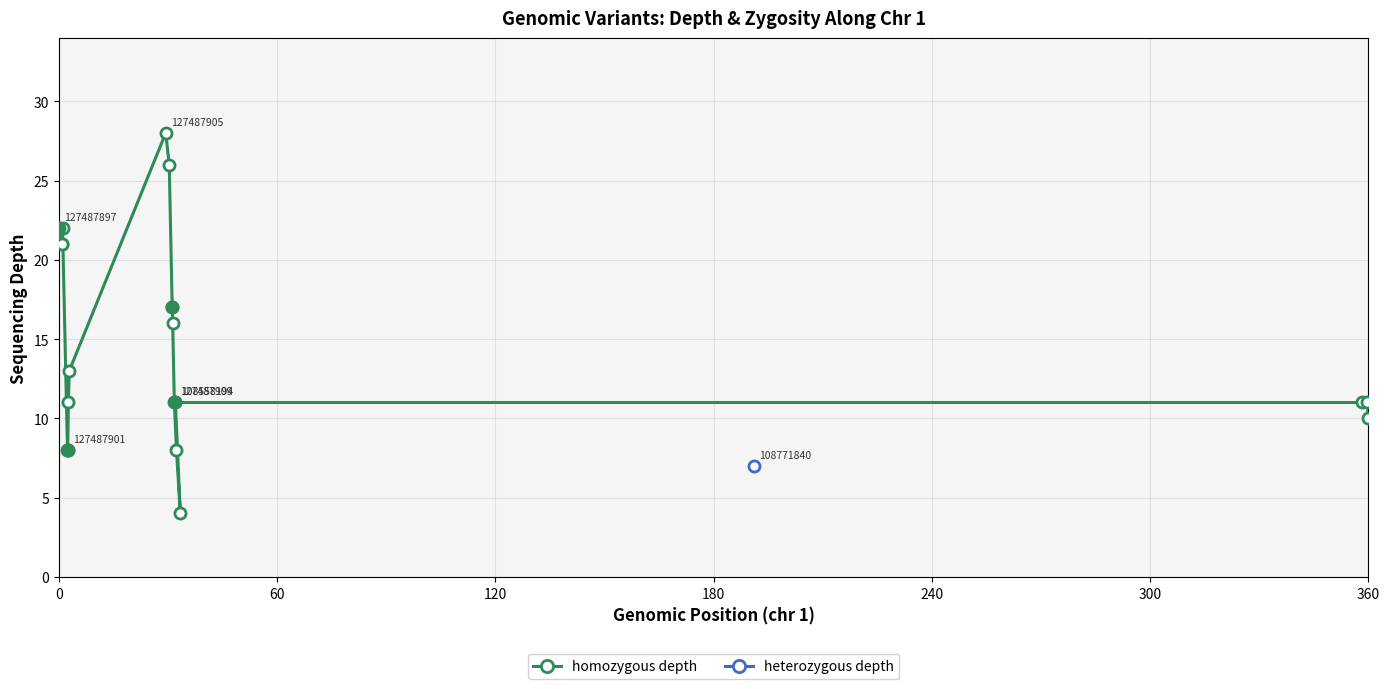

Does the chart have visible grid lines?

Yes